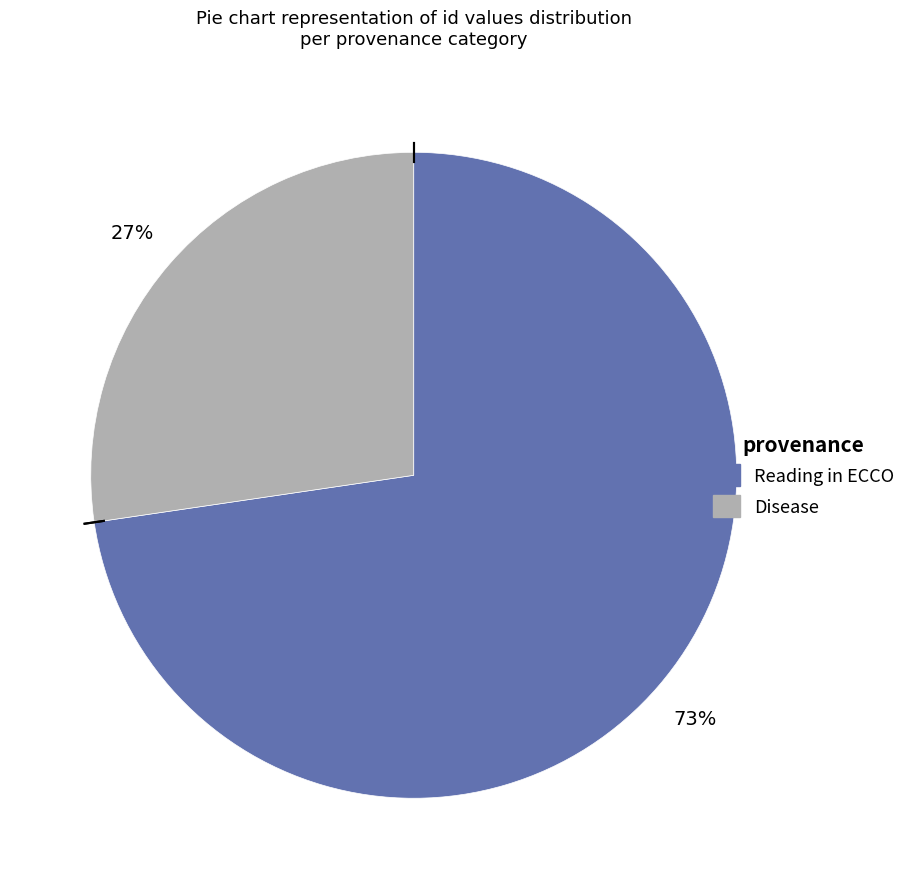

To the nearest percent, what is the average slice percentage?

50%